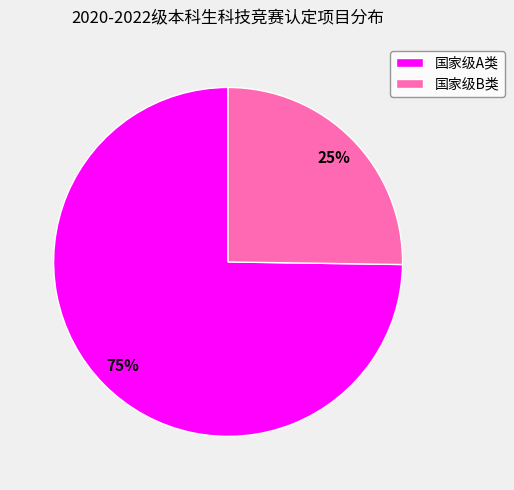

The 国家级A类 slice represents 75% of the pie. True or false?

True